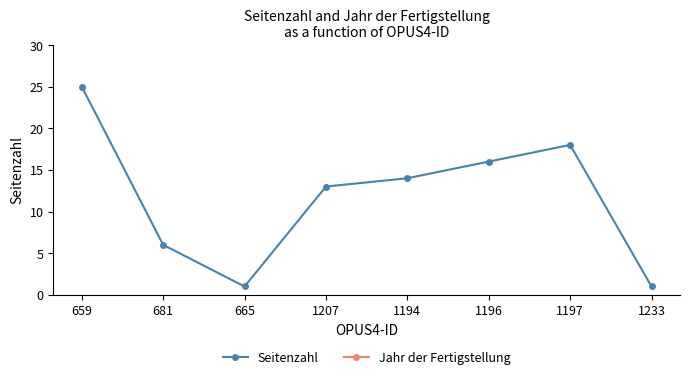

Reading right to left, transcribe all the data shown in this chart.

Seitenzahl: 1233=1	1197=18	1196=16	1194=14	1207=13	665=1	681=6	659=25
Jahr der Fertigstellung: 1233=2013	1197=2013	1196=2013	1194=2013	1207=2013	665=2013	681=2013	659=2013